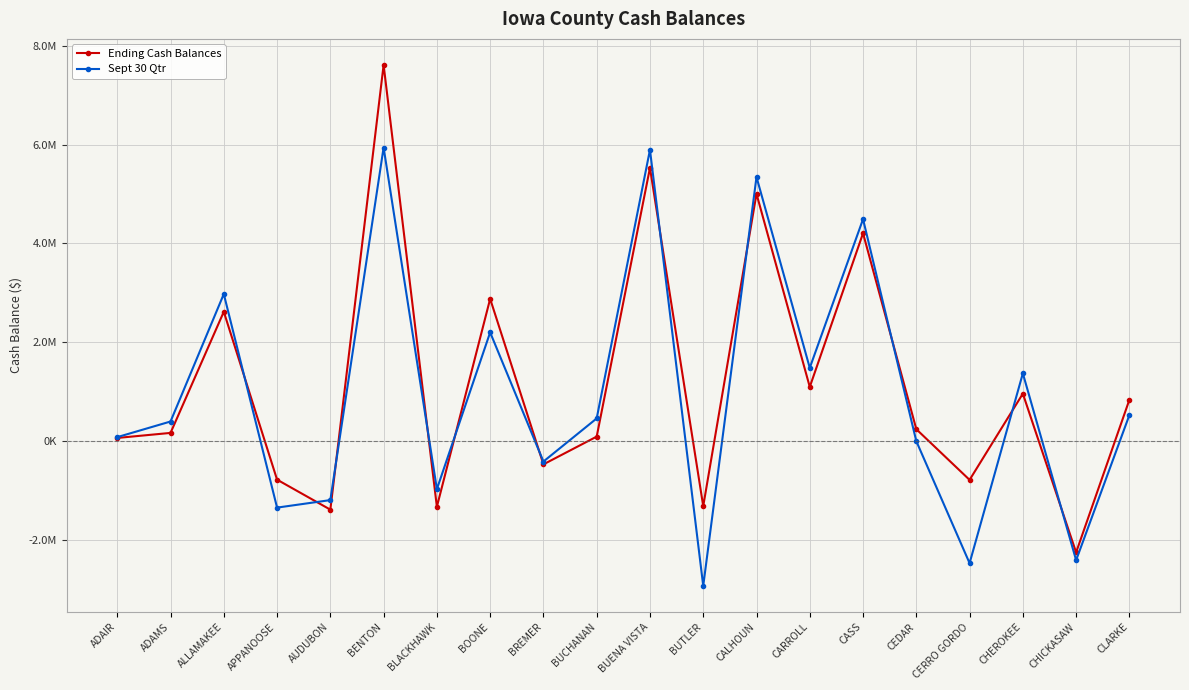

Is the value of Sept 30 Qtr at BUENA VISTA greater than the value of Ending Cash Balances at BLACKHAWK?

Yes